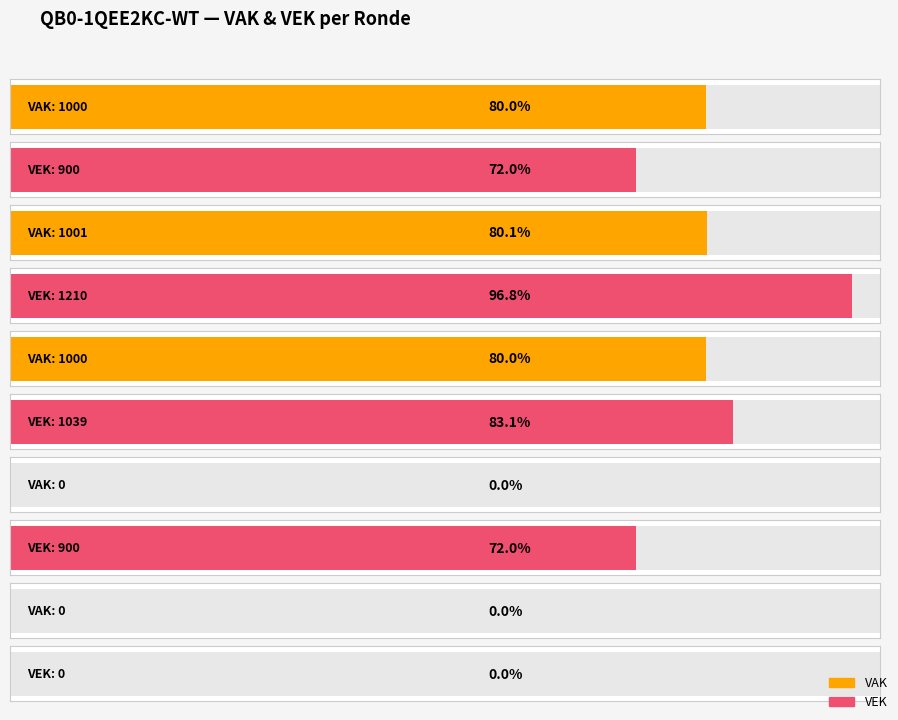

Which series has the largest total across all categories?

VEK